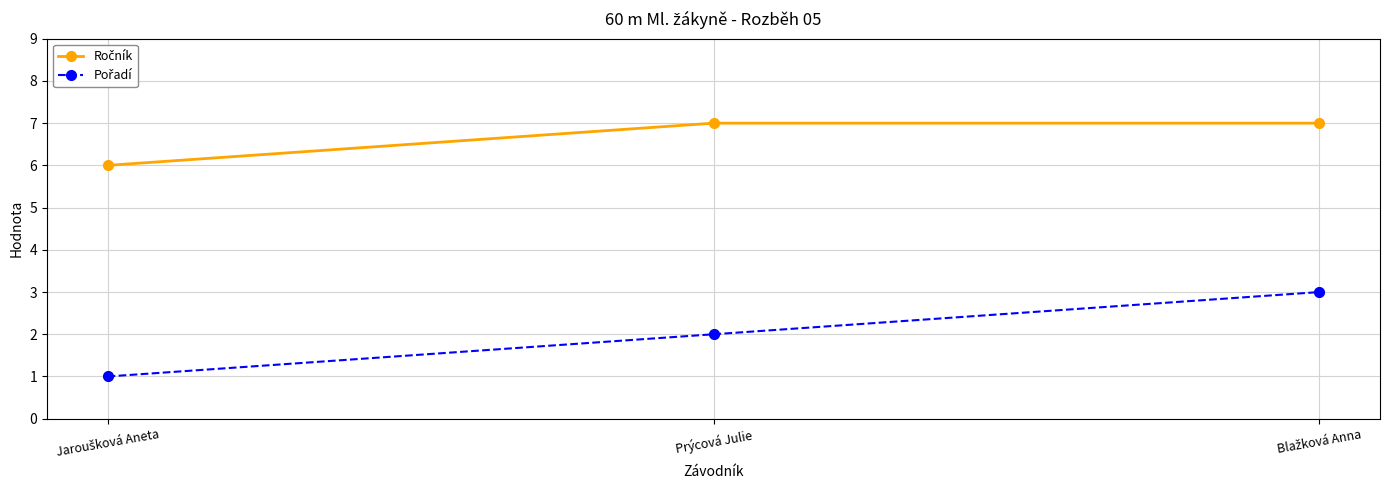

Count the number of categories in the chart.

3